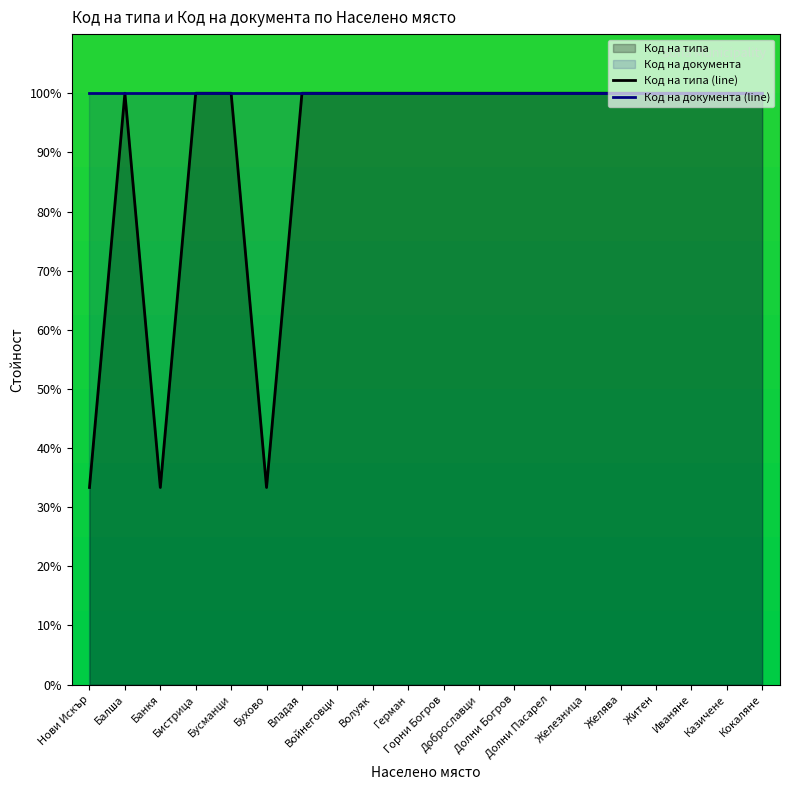

True or false: Код на типа (line) and Код на документа (line) intersect in this chart.

False